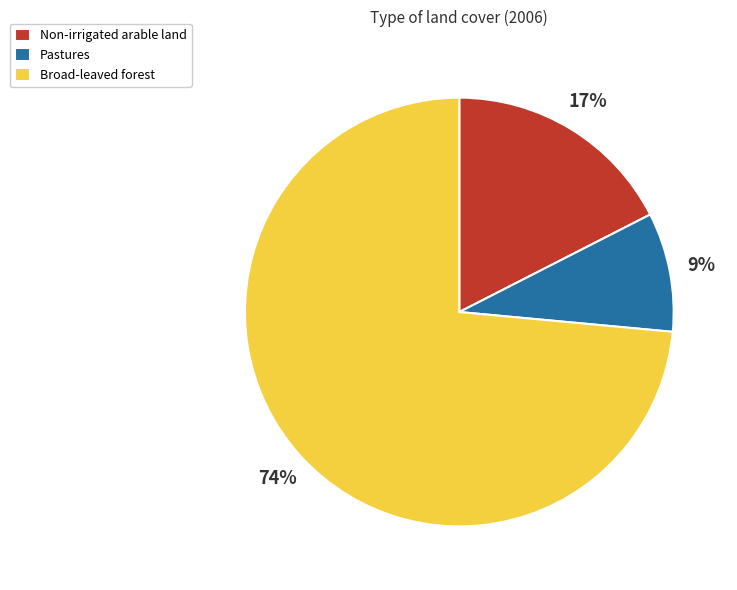

Does Non-irrigated arable land represent more than half of the total?

No